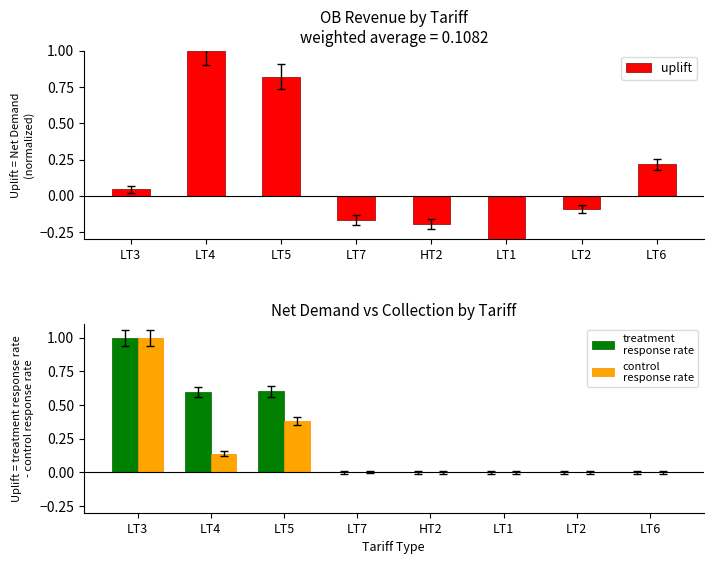

True or false: control
response rate has a value of 0.5 at HT2.

False